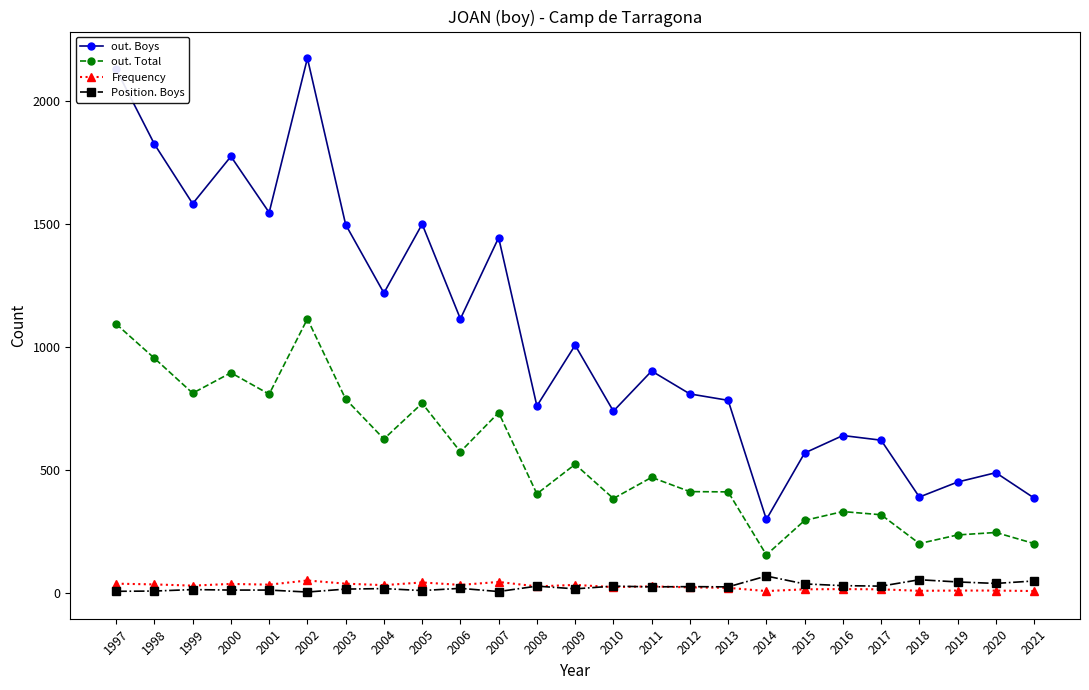

The value of out. Total at 2012 is 412. True or false?

True